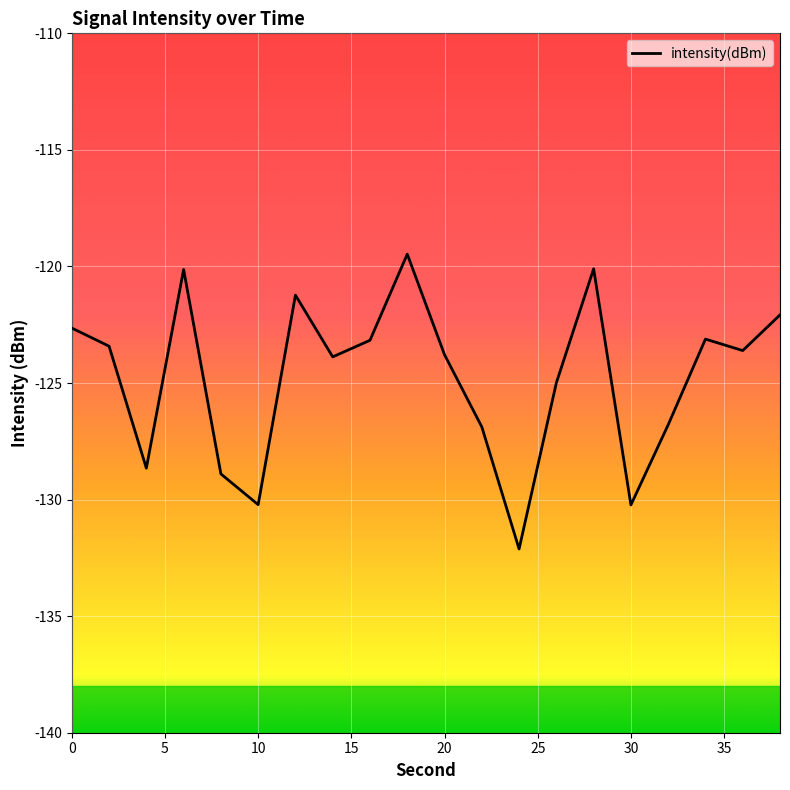

What is the difference between the maximum and minimum values?

12.6